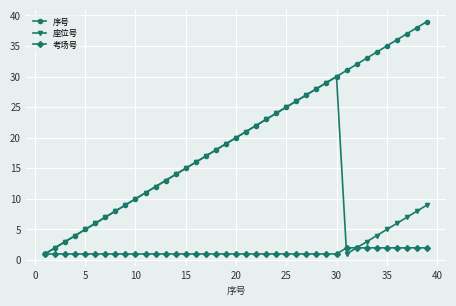

In 座位号, how many points are higher than both neighbors (excluding endpoints)?

1